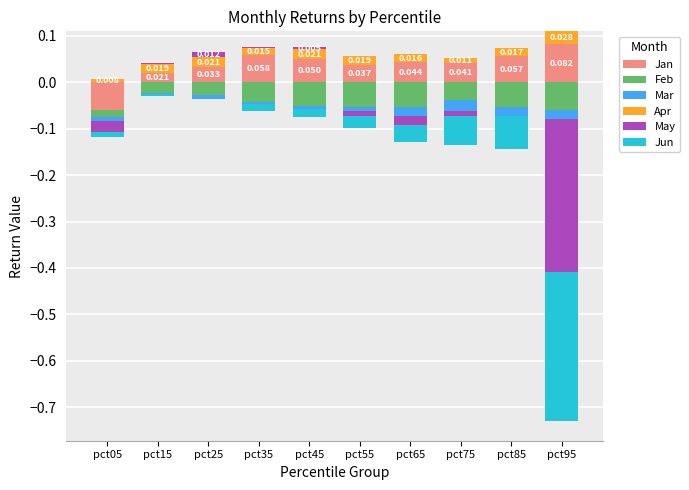

Where is Mar nearest to the value 0?

pct05